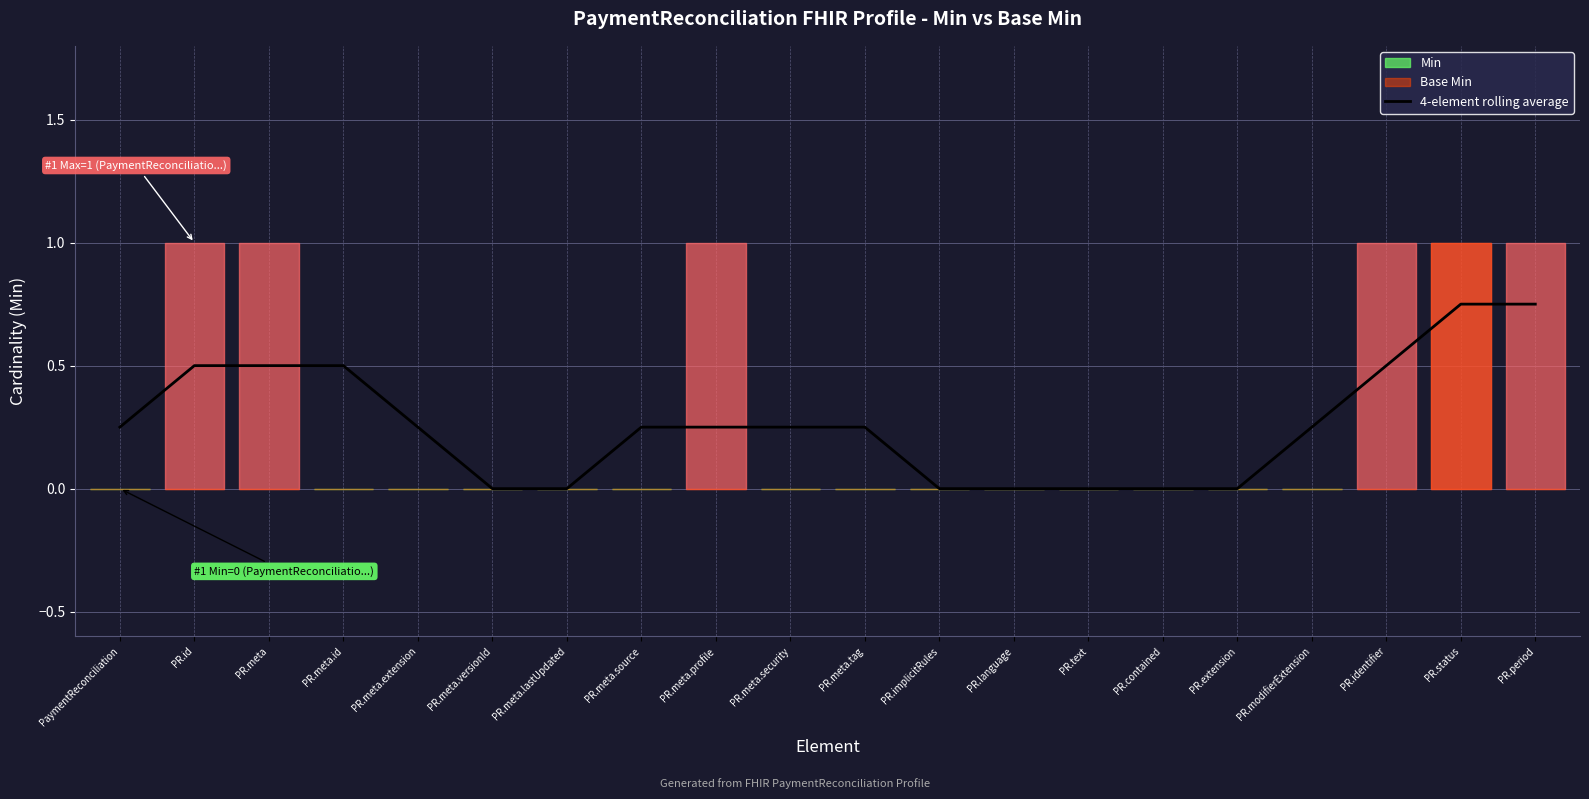

List the labels in order of value, largest first.

PR.status, PR.period, PR.id, PR.meta, PR.meta.id, PR.identifier, PaymentReconciliation, PR.meta.extension, PR.meta.source, PR.meta.profile, PR.meta.security, PR.meta.tag, PR.modifierExtension, PR.meta.versionId, PR.meta.lastUpdated, PR.implicitRules, PR.language, PR.text, PR.contained, PR.extension